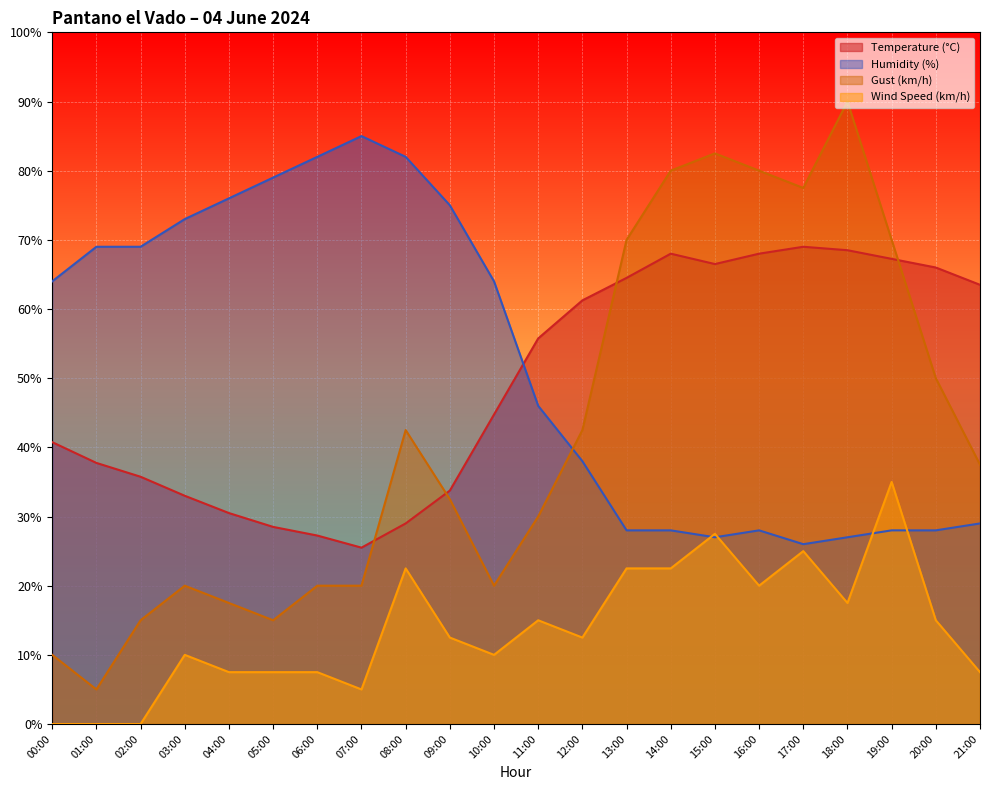

The value of Temperature (°C) at 17:00 is 16.3. True or false?

False